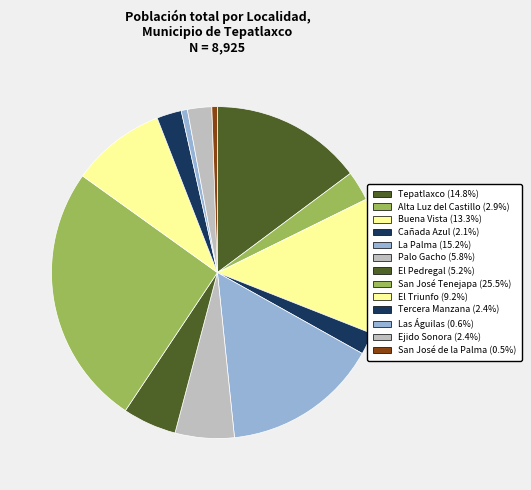

What is the ratio of the value at El Triunfo to the value at San José Tenejapa?

0.4